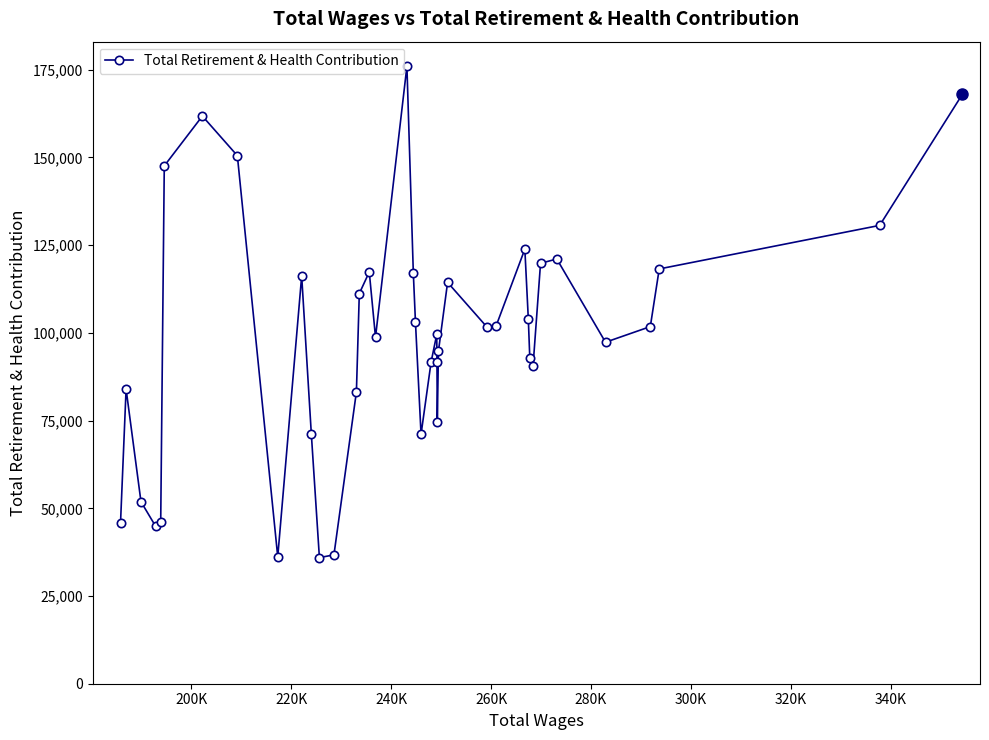

What is the difference between the maximum and second lowest values?

139838